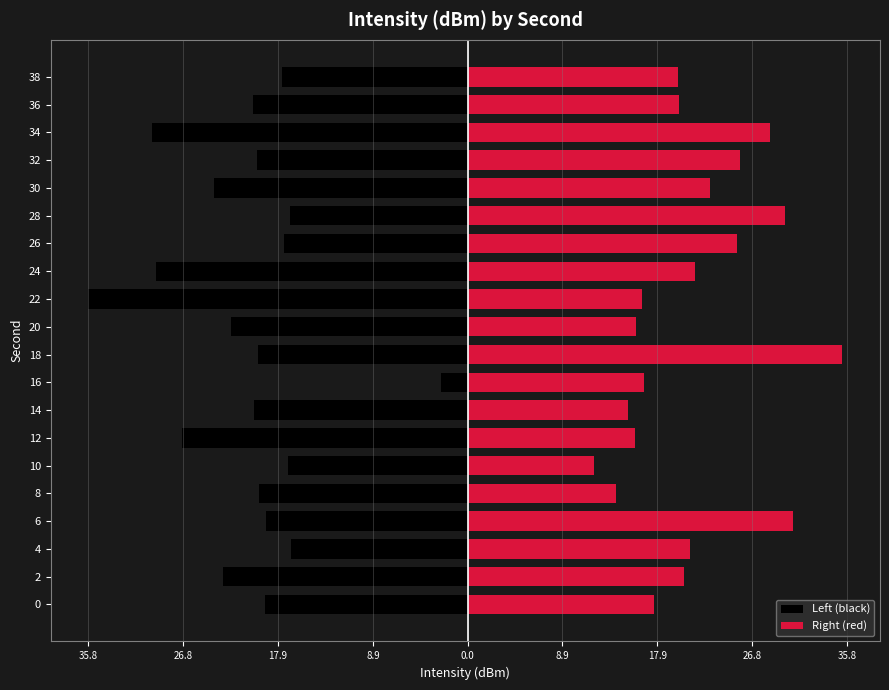

List the series in order of their overall mean, highest first.

Right (red), Left (black)